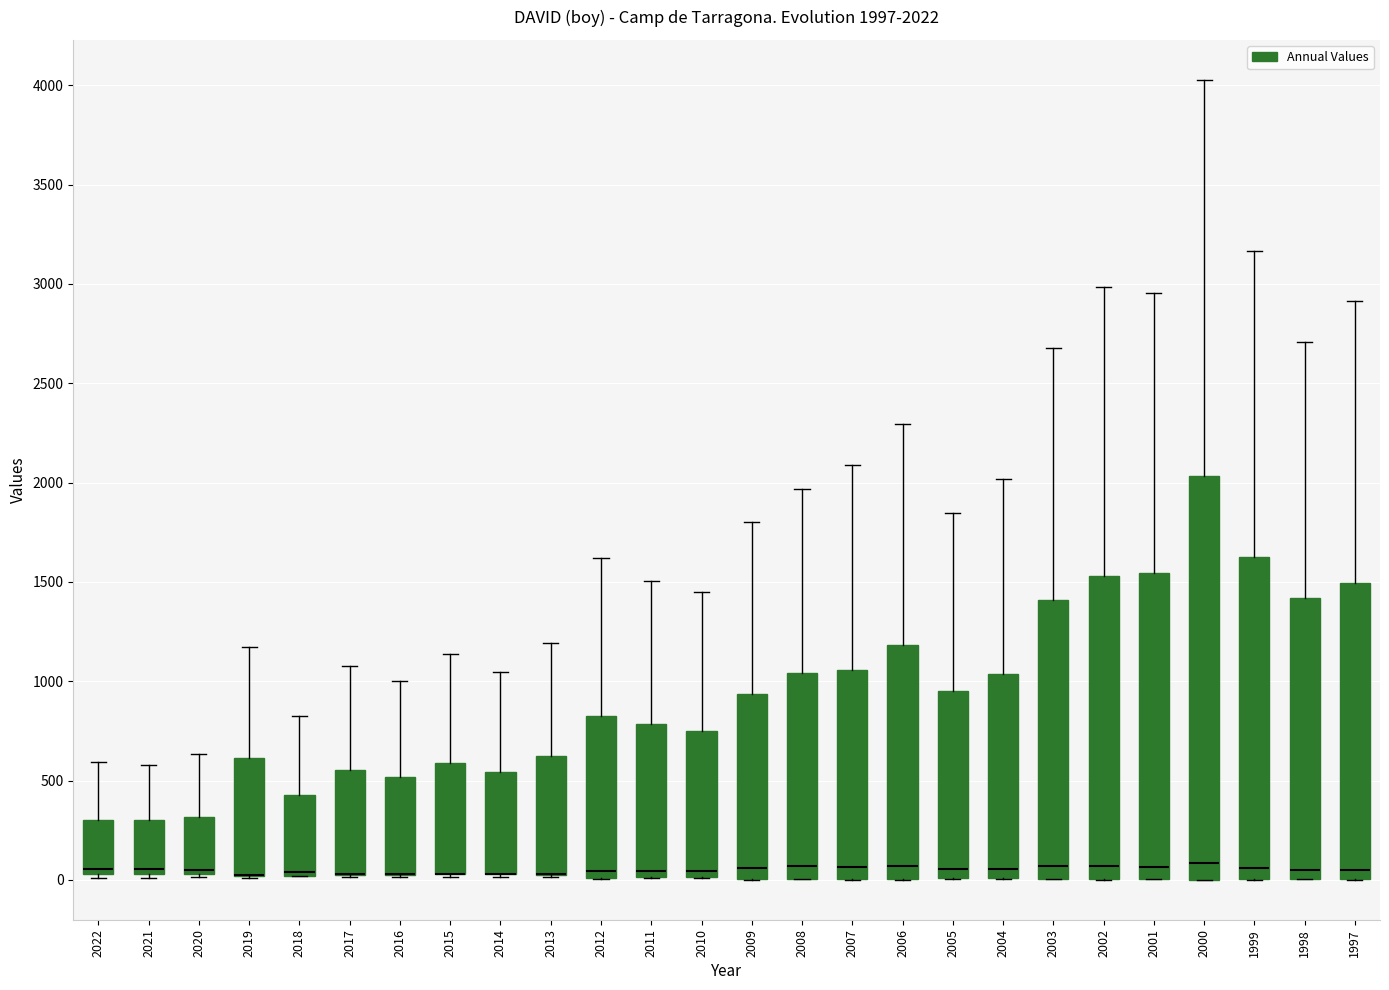

Which box is the tallest, from its lower edge to its upper edge?

2000